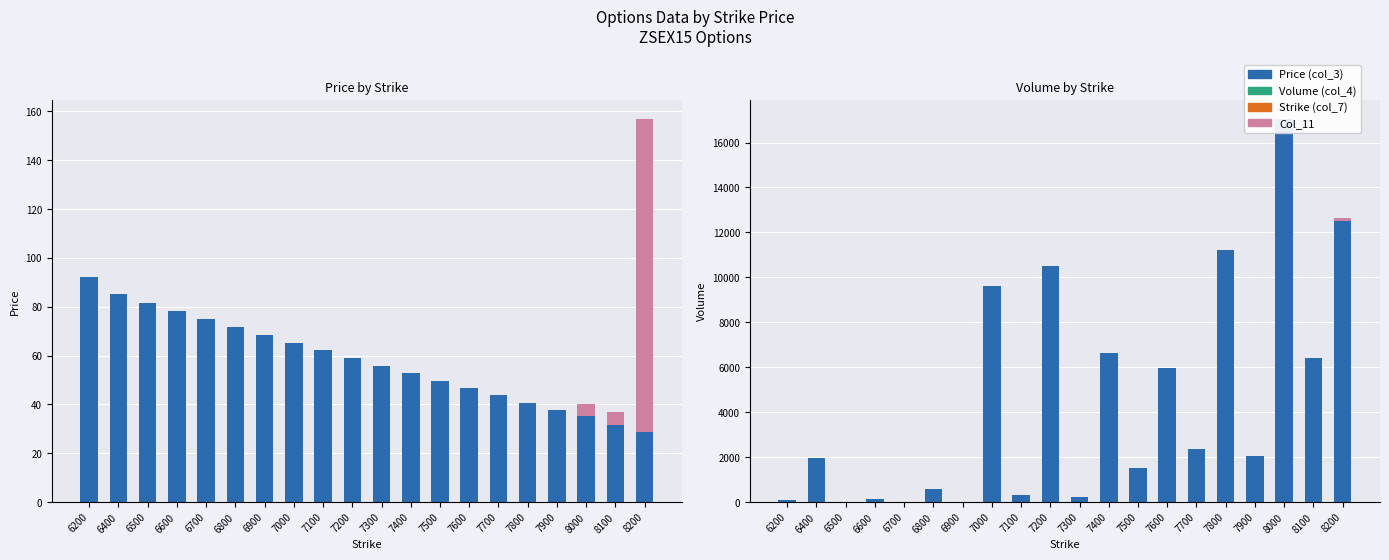

What is the difference between the Price (col_3) values at 6500 and 6600?

3.4